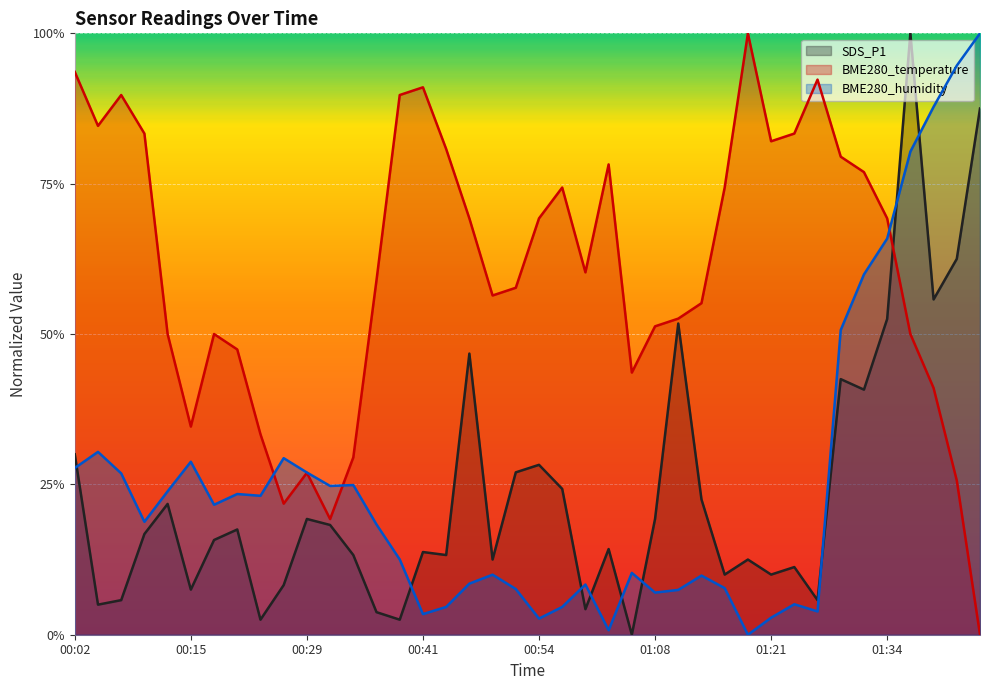

What is the value of the BME280_temperature point at the 4th from the left?

0.8